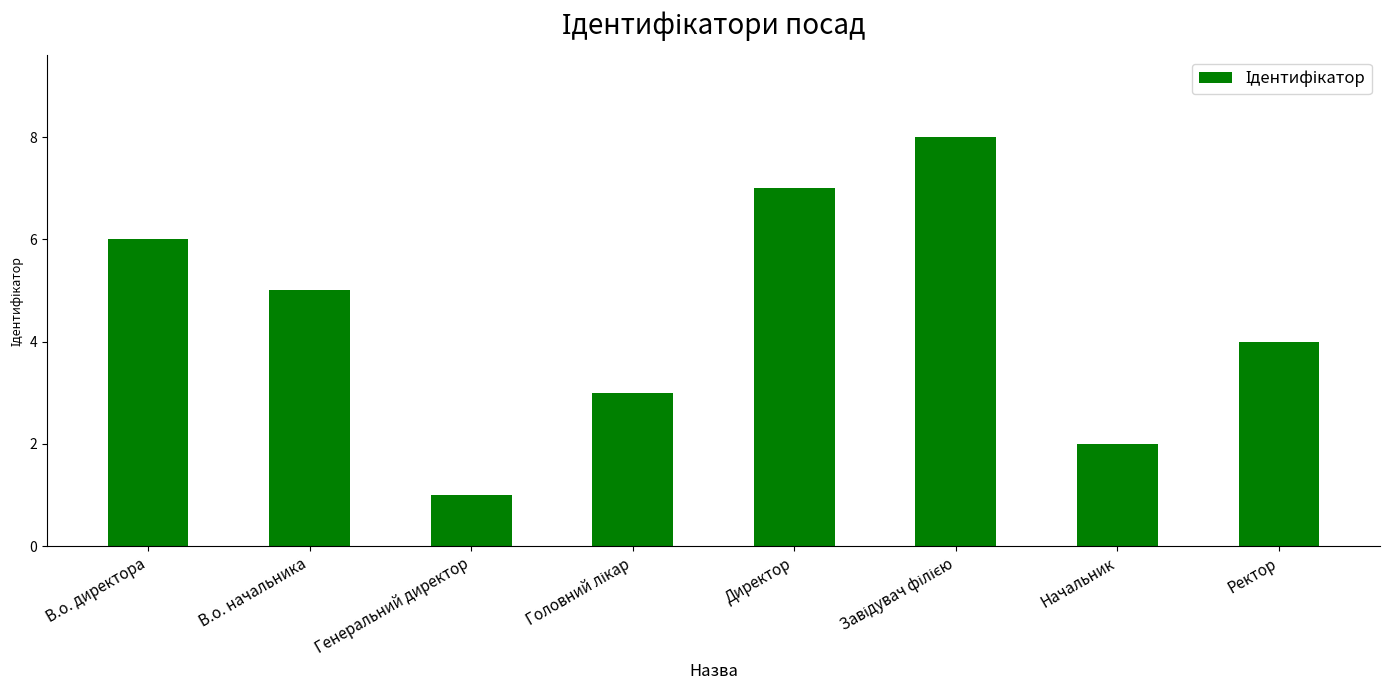

Where is the data nearest to the value 4?

Ректор